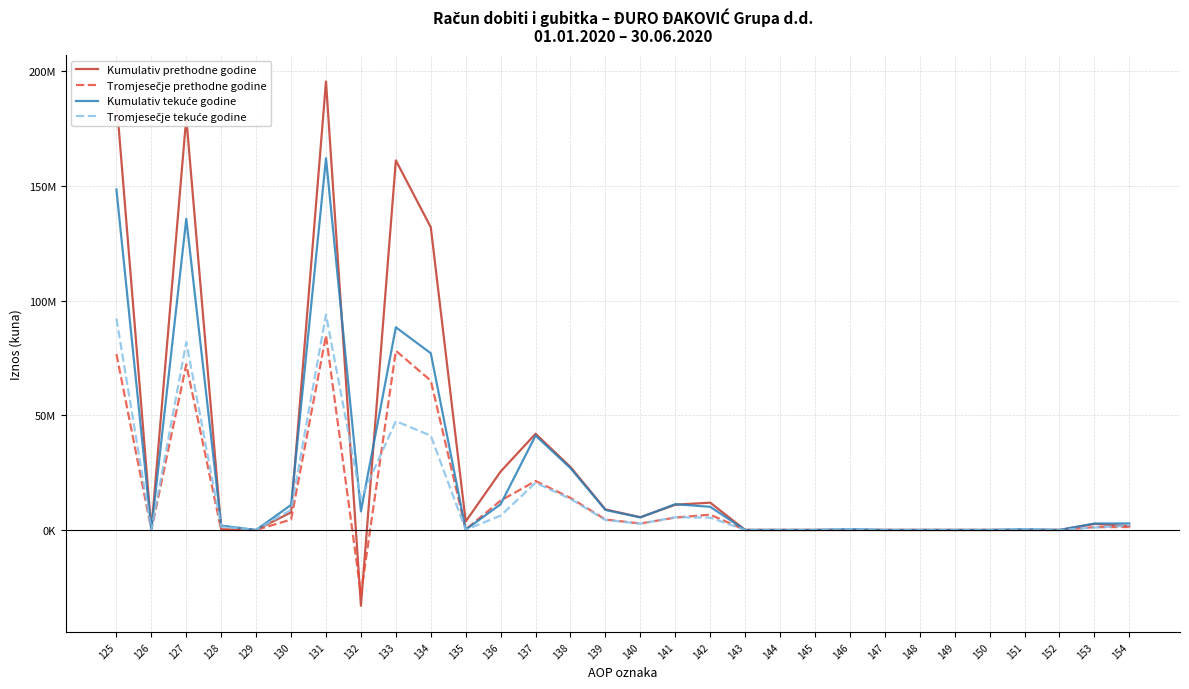

What is the value of the Tromjesečje tekuće godine point at the 17th from the left?

5529567